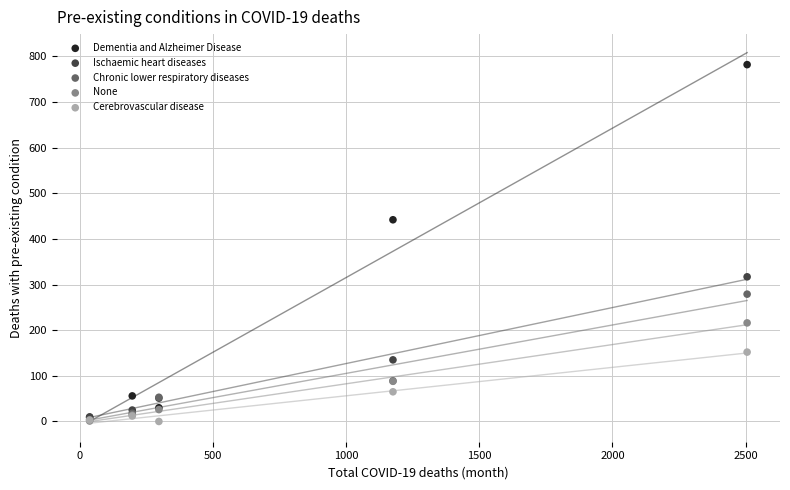

Across all series, what Y value is closest to 391?

442